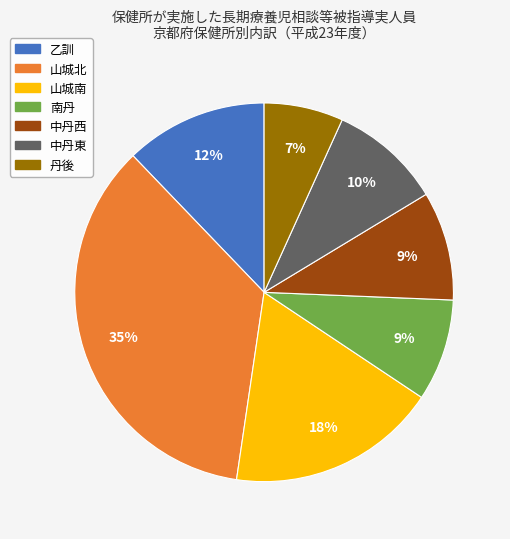

Is the sum of 南丹 and 山城北 greater than half?

No